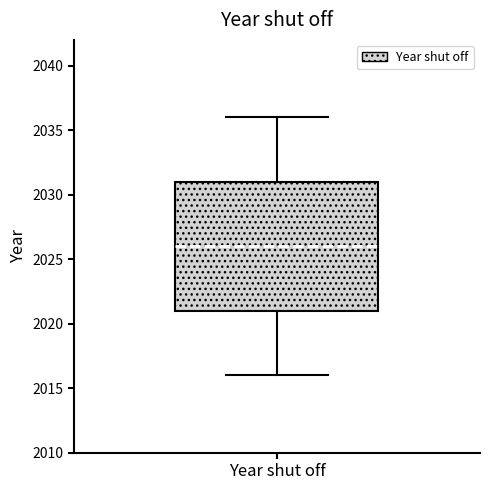

Read this box plot against the y-axis: the position of the median line, the range covered by the box, and the ends of both whiskers. The values are not printed on the chart, so give them approximately, as read against the axis.

median 2026, box 2021 to 2031, whiskers 2016 to 2036